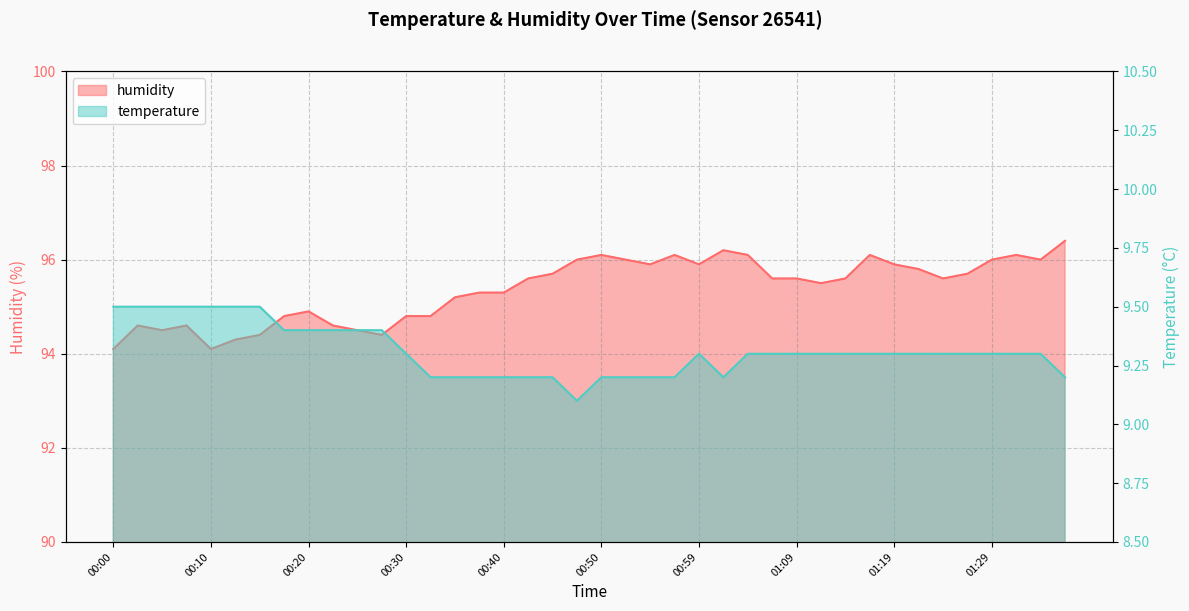

What is the label of the 36th point from the left?

01:26